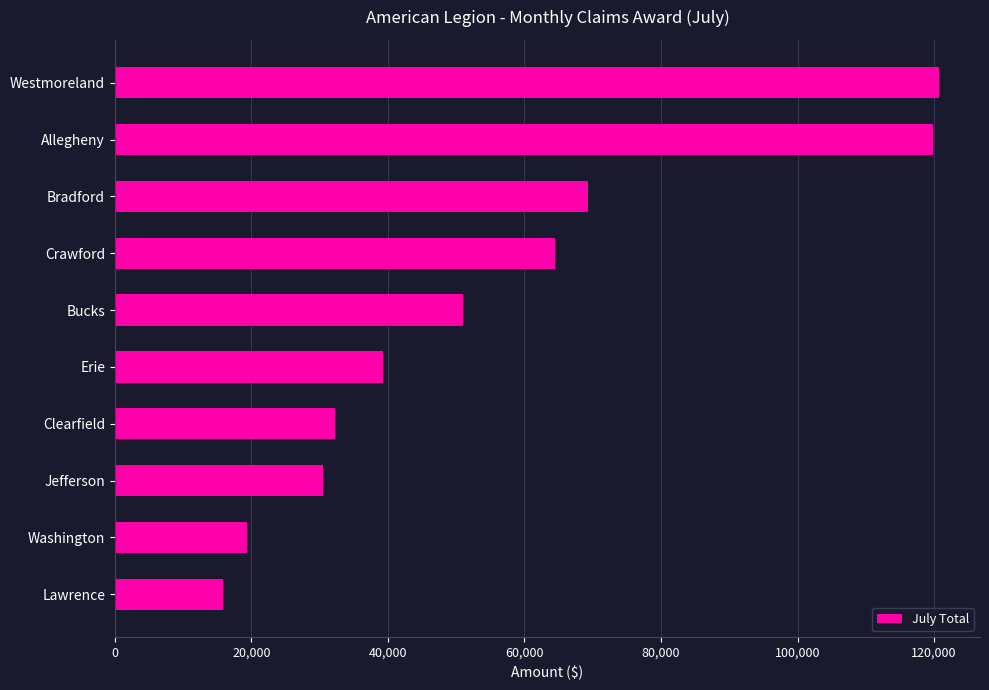

Reading top to bottom, extract all data points from this chart.

120688.3	119811.1	69313.5	64452.0	51006.4	39243.3	32292.8	30498.5	19351.9	15878.2